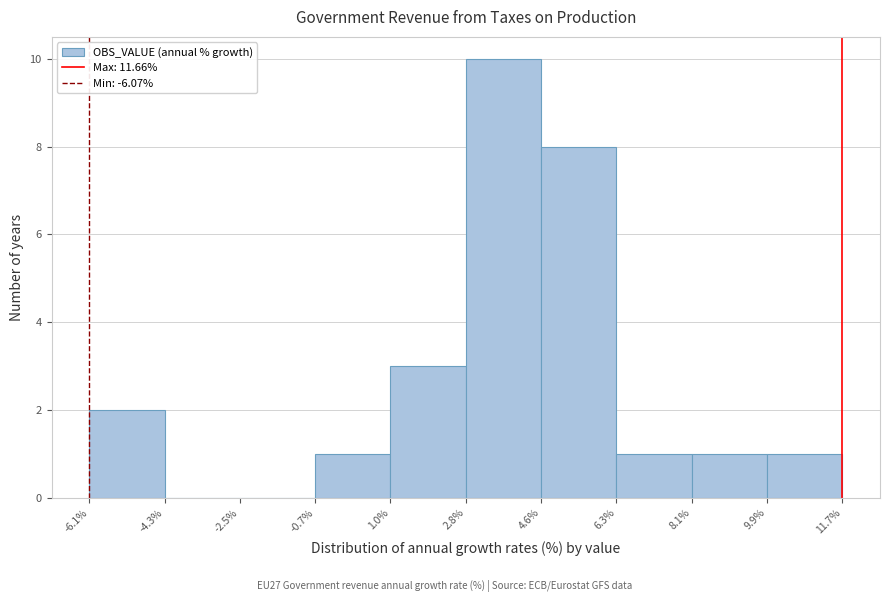

What is the height of the bar covering 2.8% to 4.6% on the x-axis? The values are not printed on the chart, so give them approximately, as read against the axis.

10